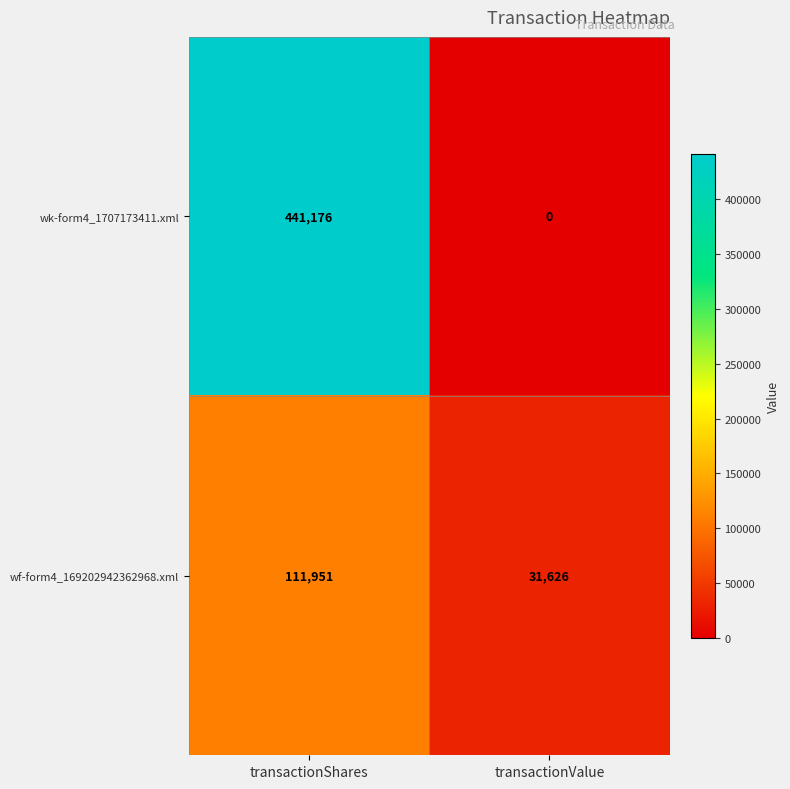

The value of wk-form4_1707173411.xml at transactionShares is 212832. True or false?

False